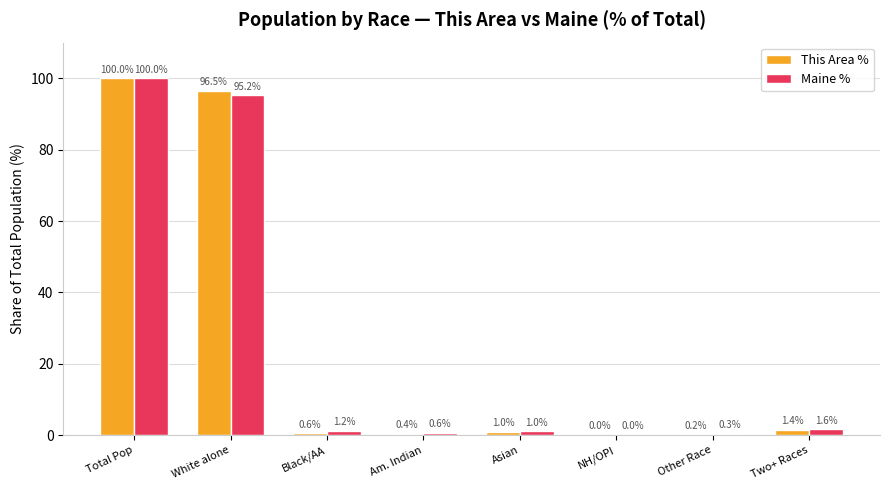

What is the highest value of the Maine % series?

100.0